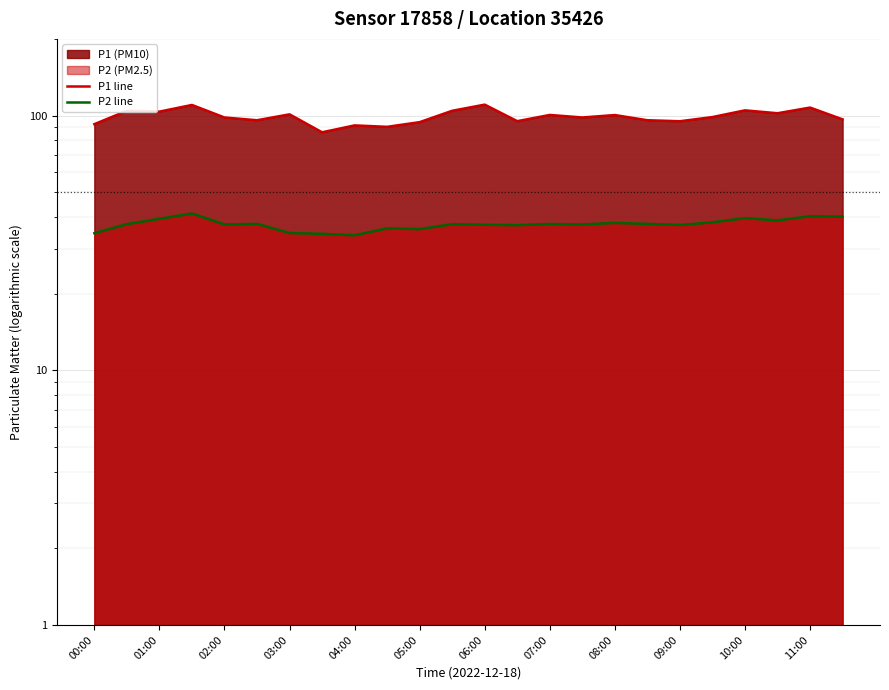

True or false: P1 line and P2 line intersect in this chart.

False